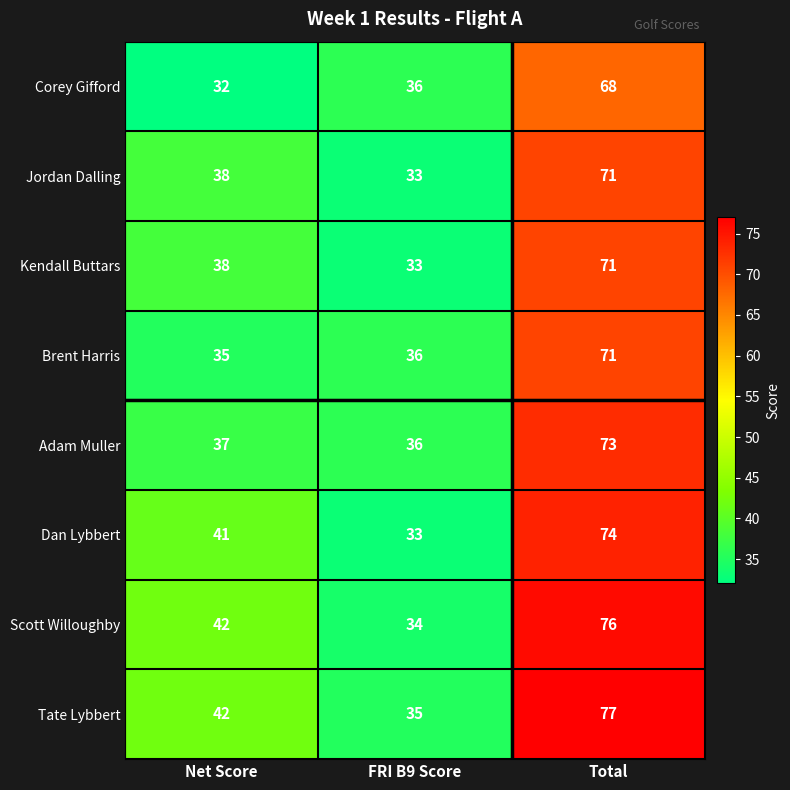

At how many categories does at least one series exceed 63?

1